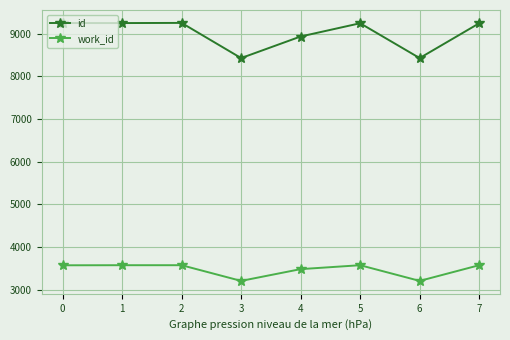

What is the spread (max minus min) of values at 5?

5674